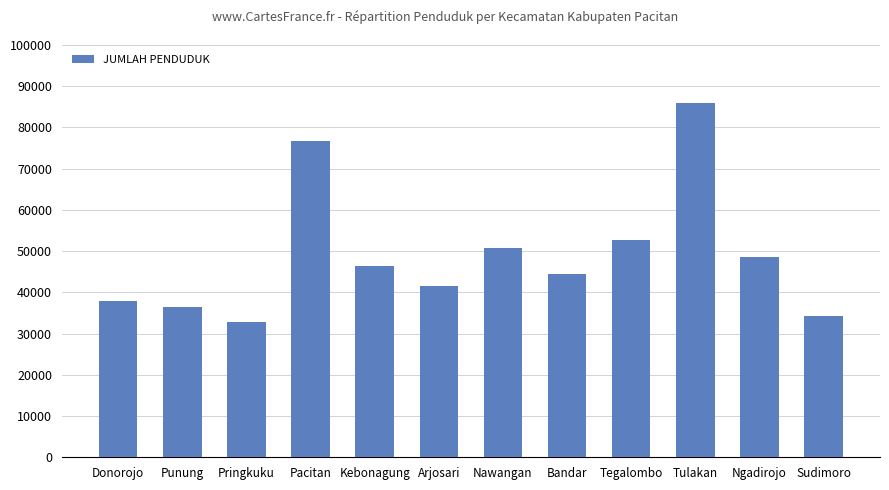

At which category does the chart reach its peak across all series?

Tulakan